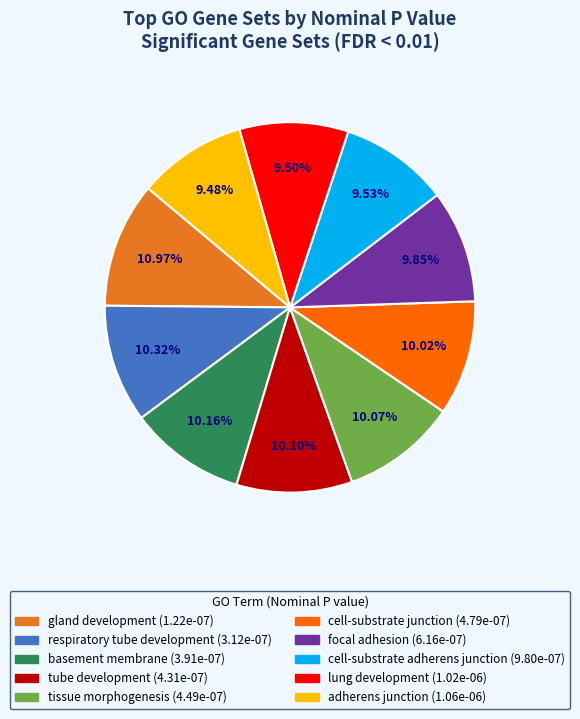

What percentage is the adherens junction slice, to the nearest percent?

9%